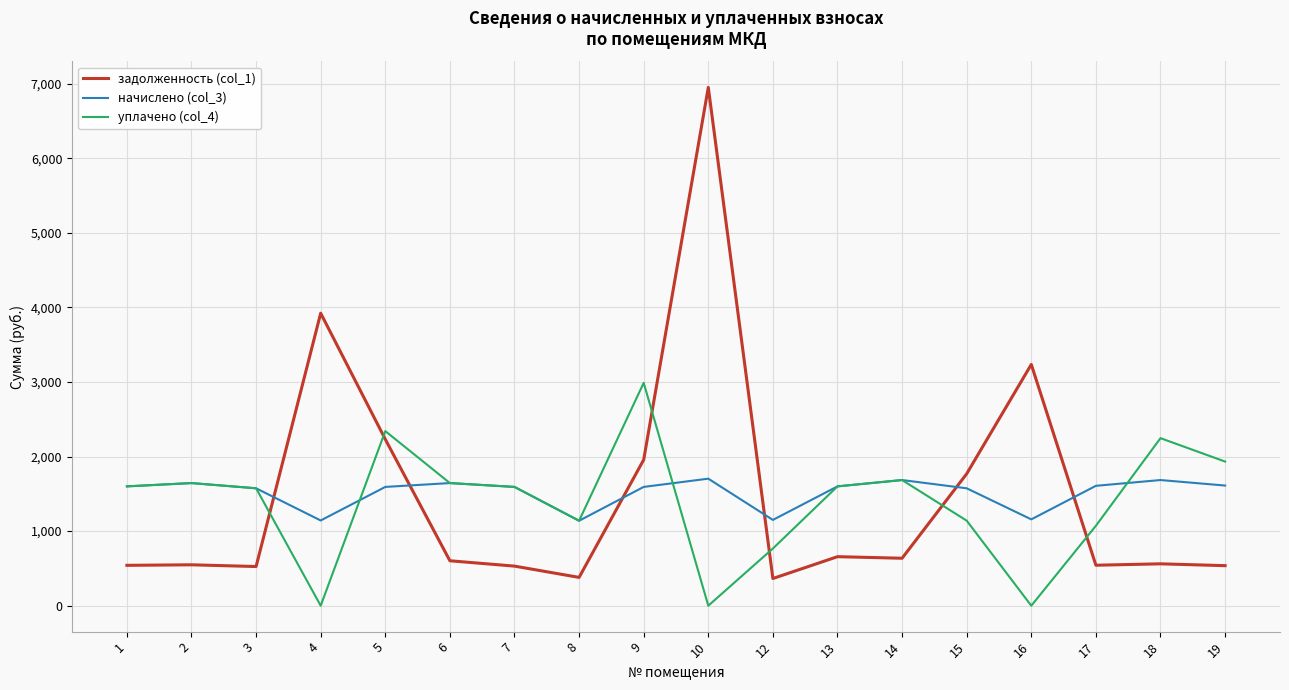

Which series changed the most between 3 and 18?

уплачено (col_4)